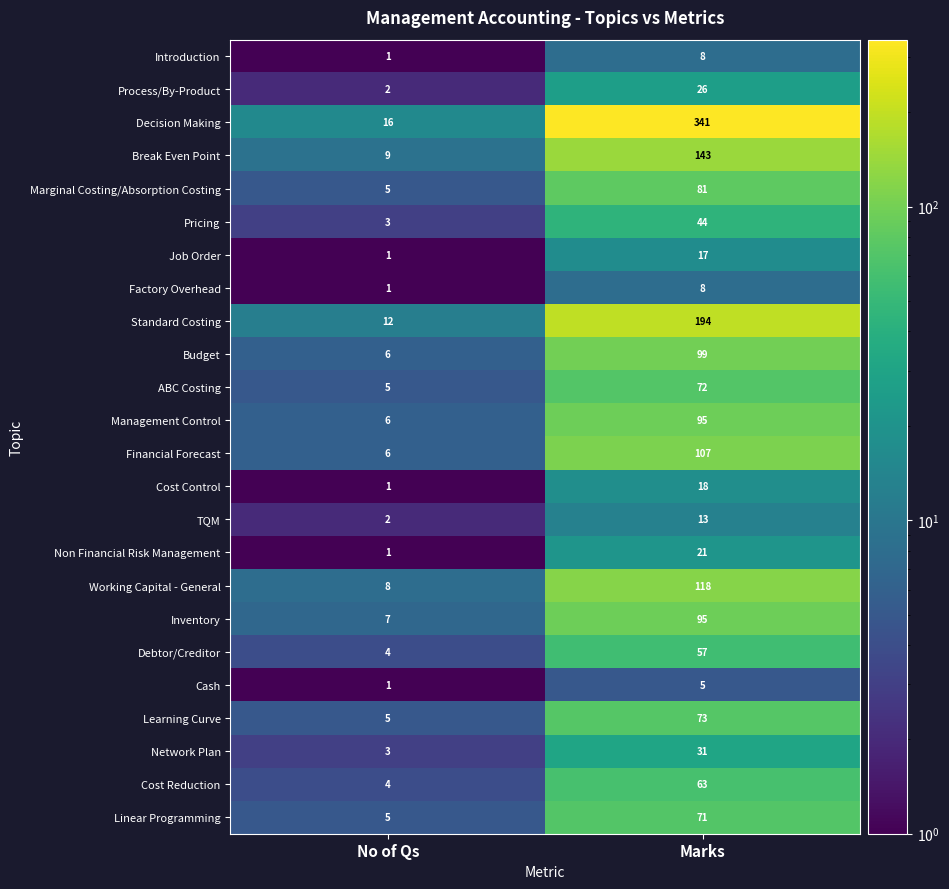

What is the total value across all series at No of Qs?

114